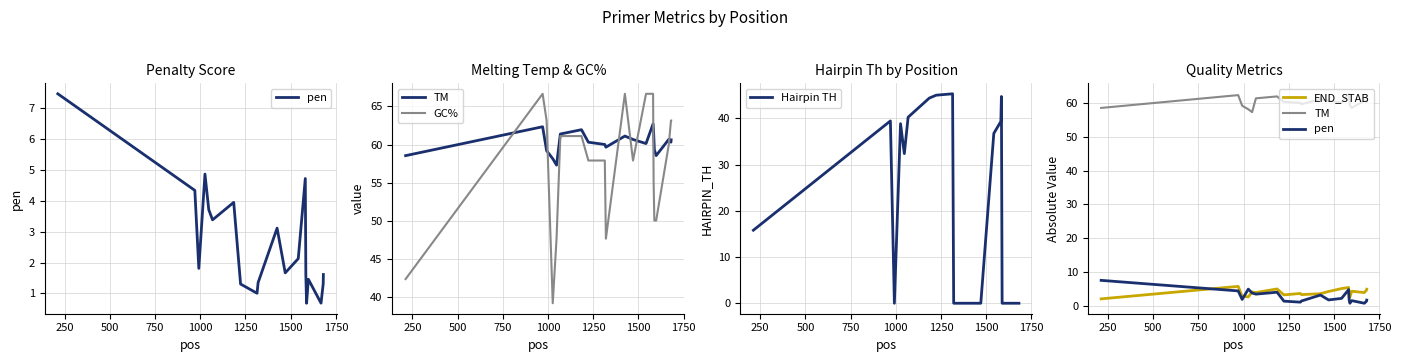

Rank the series by their maximum value, from highest to lowest.

GC%, TM, Hairpin TH, pen, END_STAB